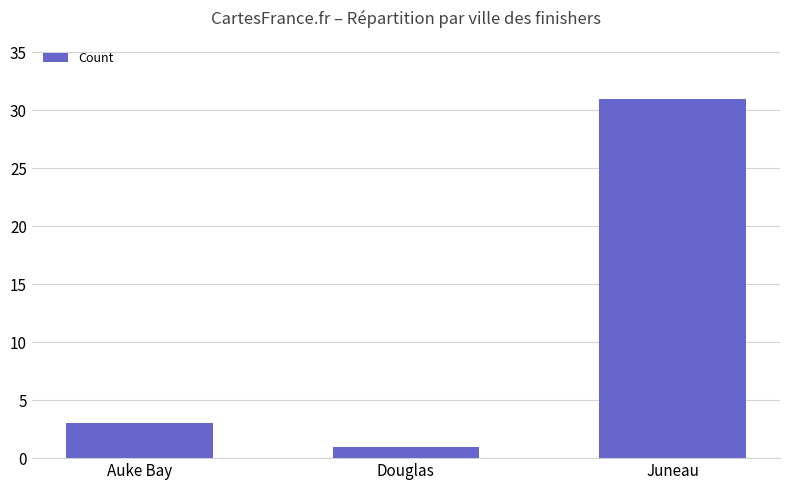

What is the average value?

12